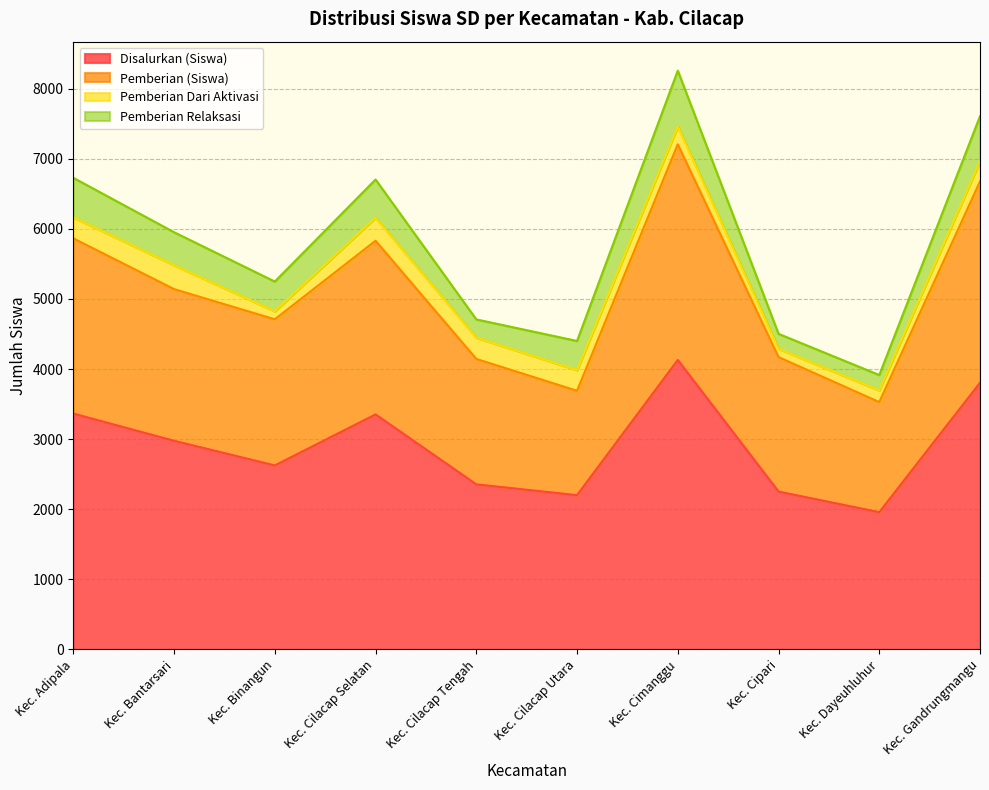

The Disalurkan (Siswa) series shows 548 at Kec. Cilacap Utara. True or false?

False